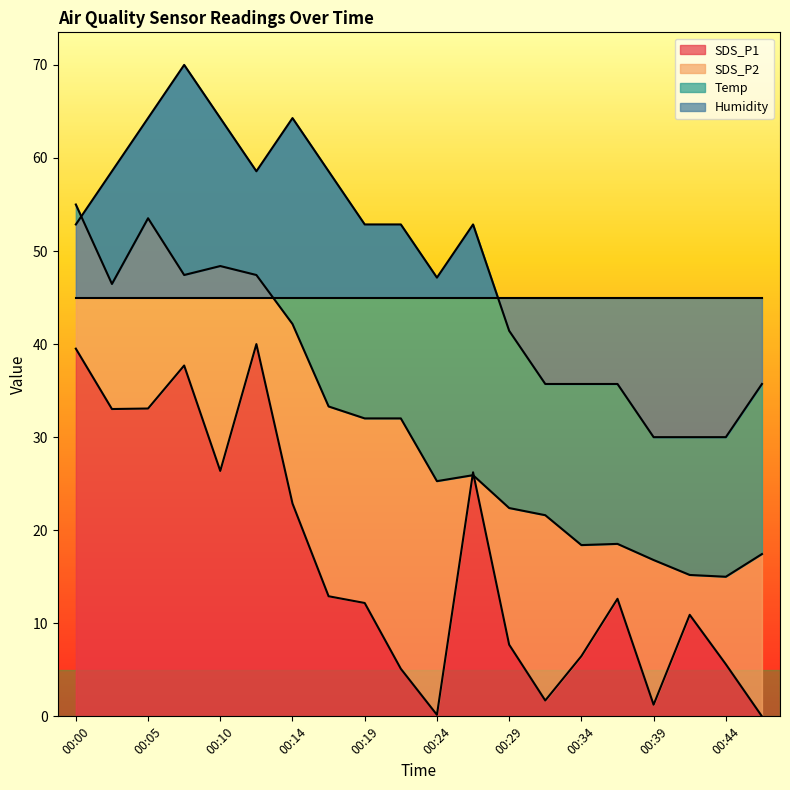

Which has a higher value, 00:46 or 00:27?

00:27